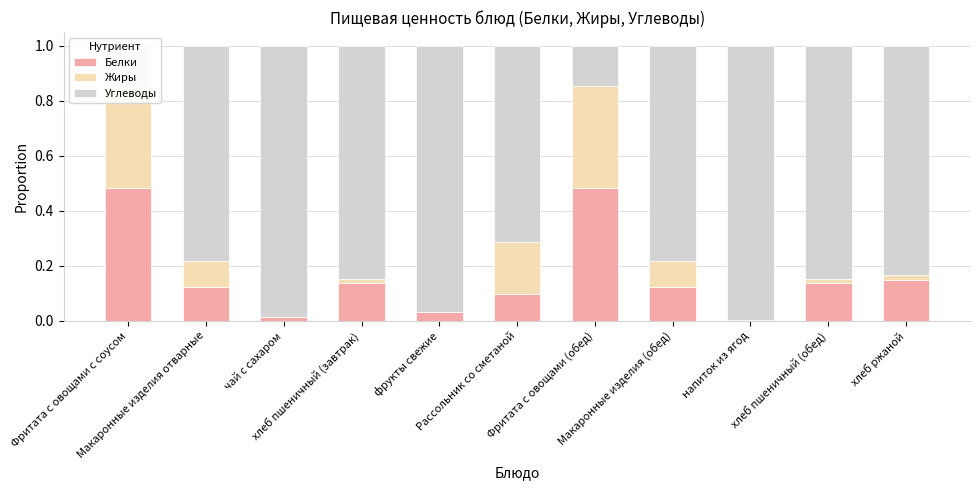

What is the difference between the highest and lowest values at хлеб пшеничный (обед)?

0.8